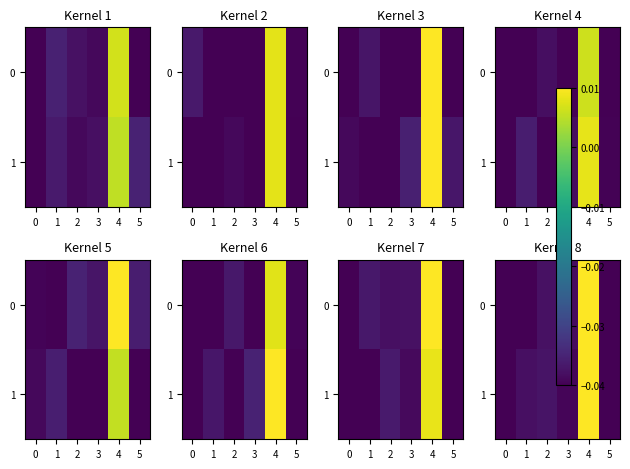

Rank the categories by 0 value from lowest to highest.

0, 1, 5, 3, 2, 4